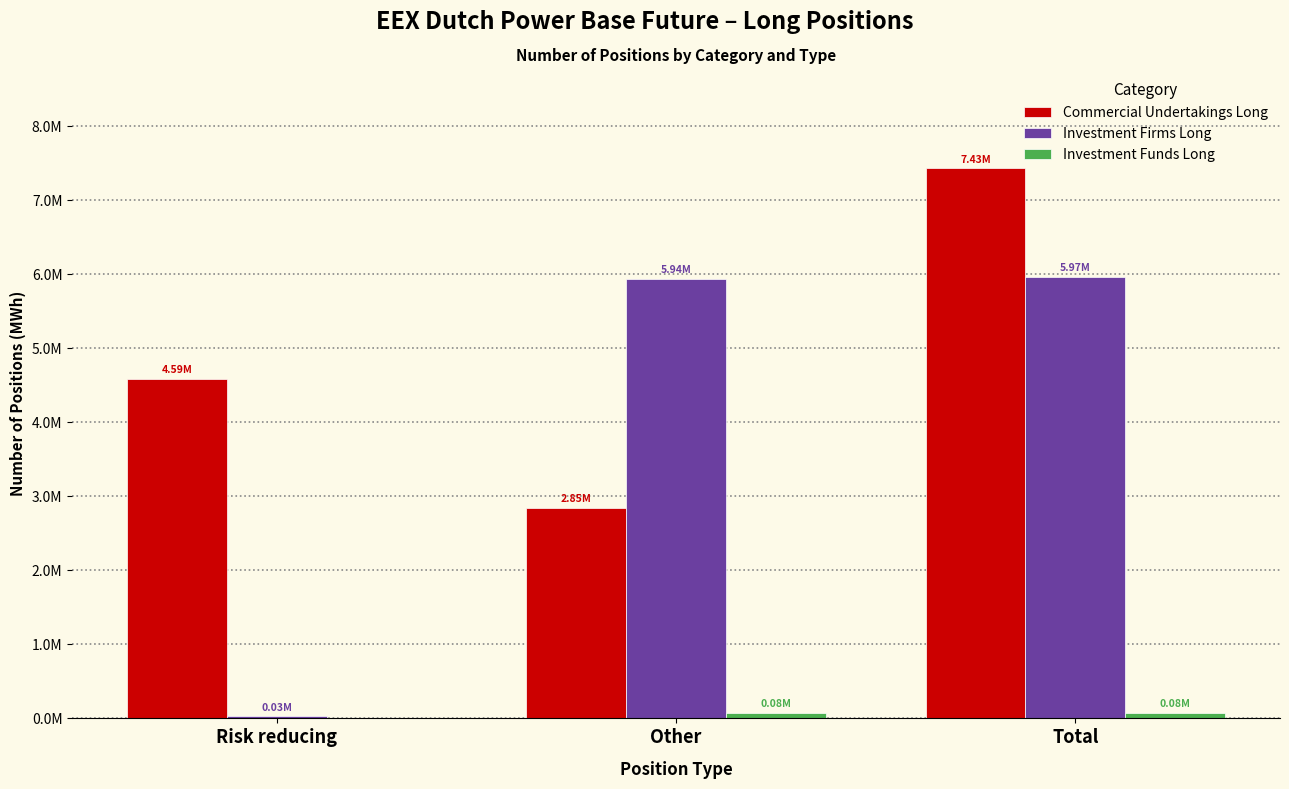

Reading left to right, list all the values displayed in this chart.

Commercial Undertakings Long: Risk reducing=4585571	Other=2847999	Total=7433570
Investment Firms Long: Risk reducing=26328	Other=5944618	Total=5970946
Investment Funds Long: Risk reducing=0	Other=78145	Total=78145